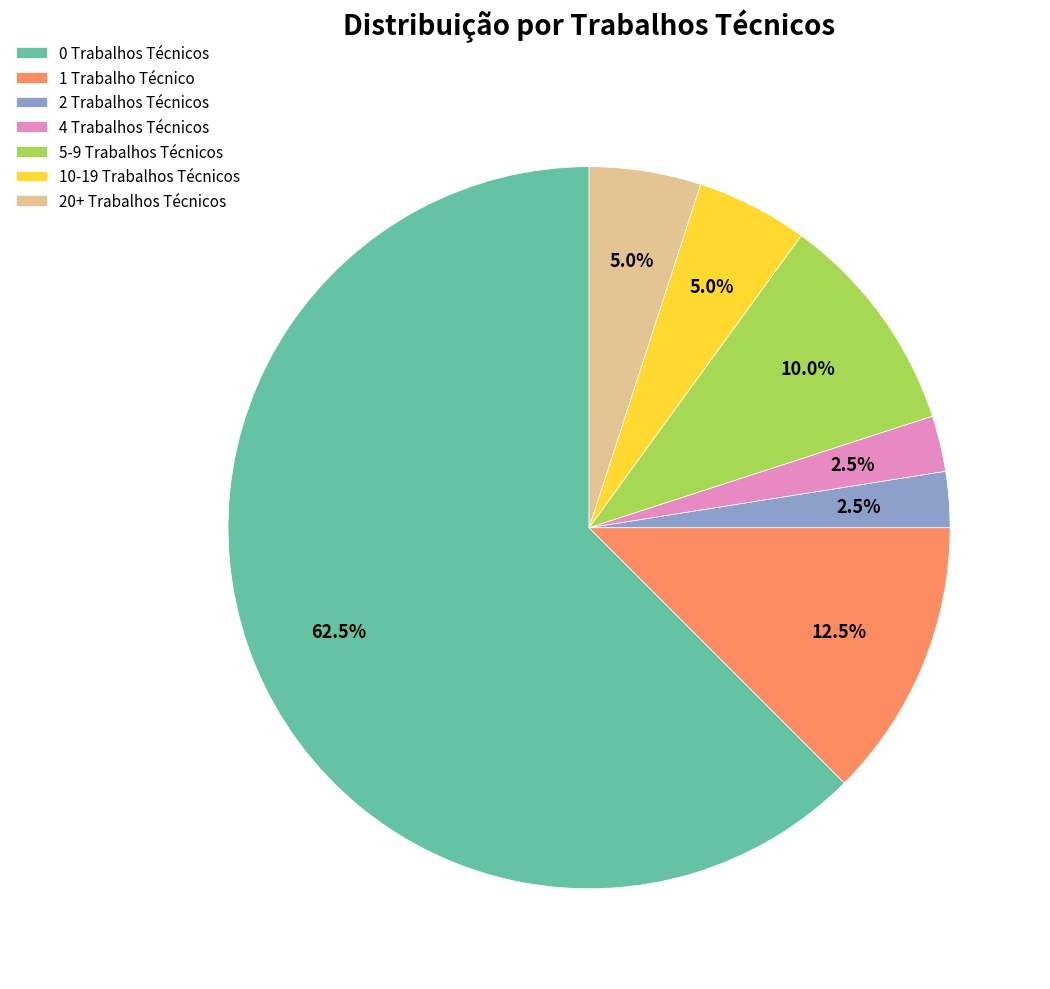

Which category has the biggest portion of the pie?

0 Trabalhos Técnicos